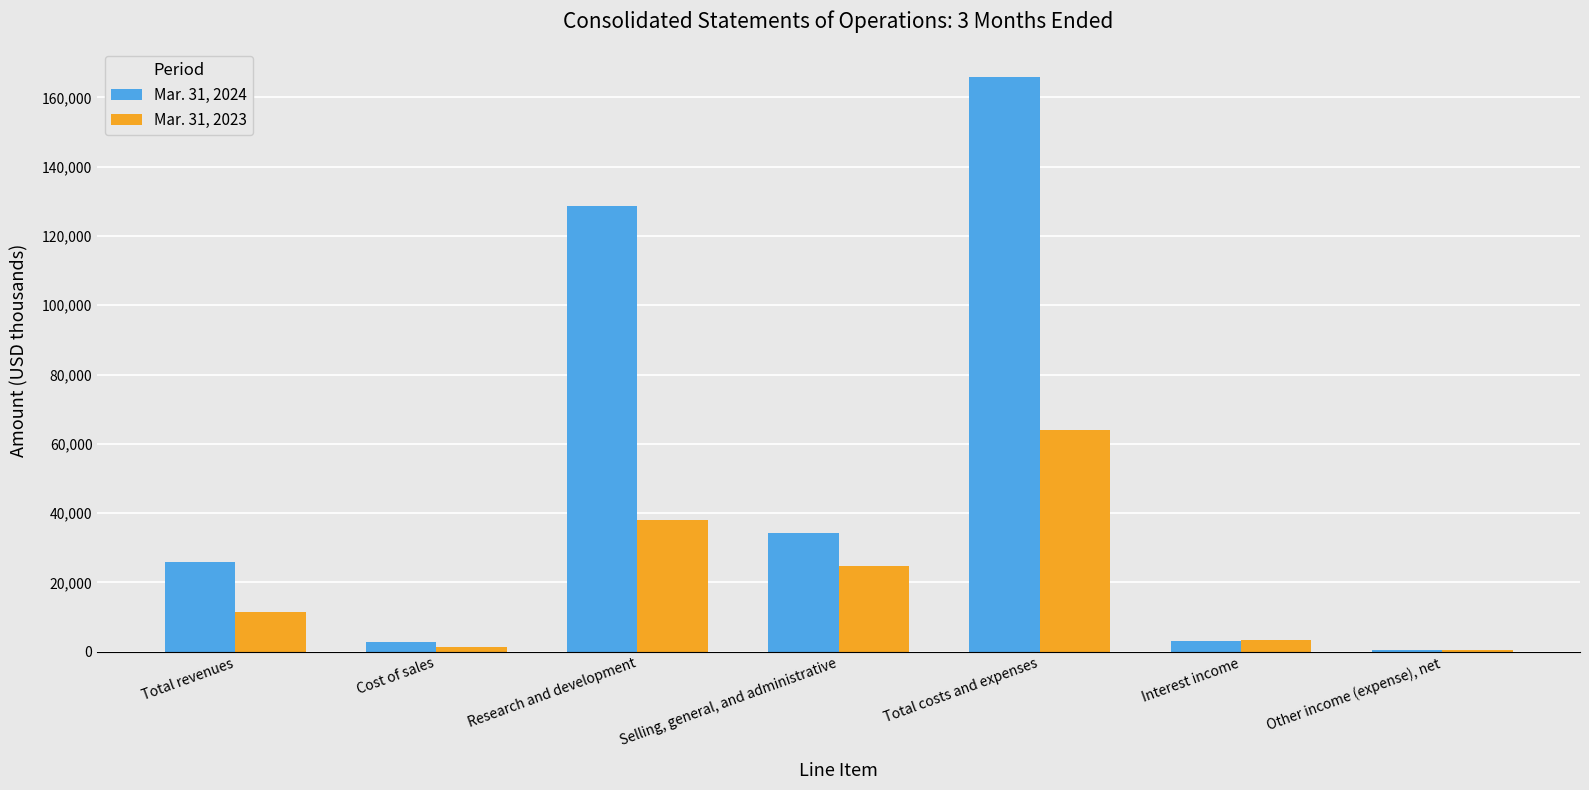

What is the total value across all series at Interest income?

6486